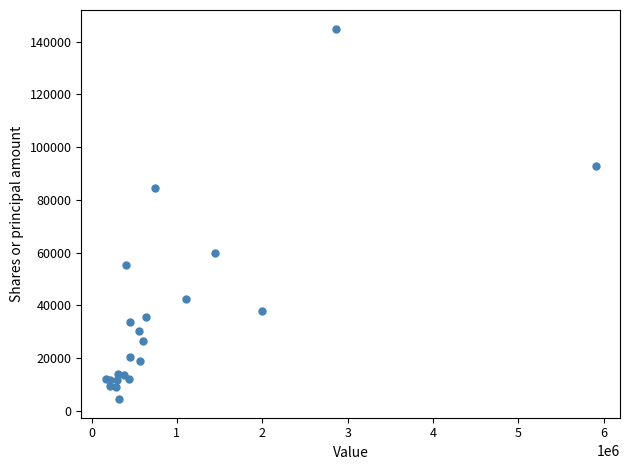

What Y value in the scatter plot is closest to 74707?

84407